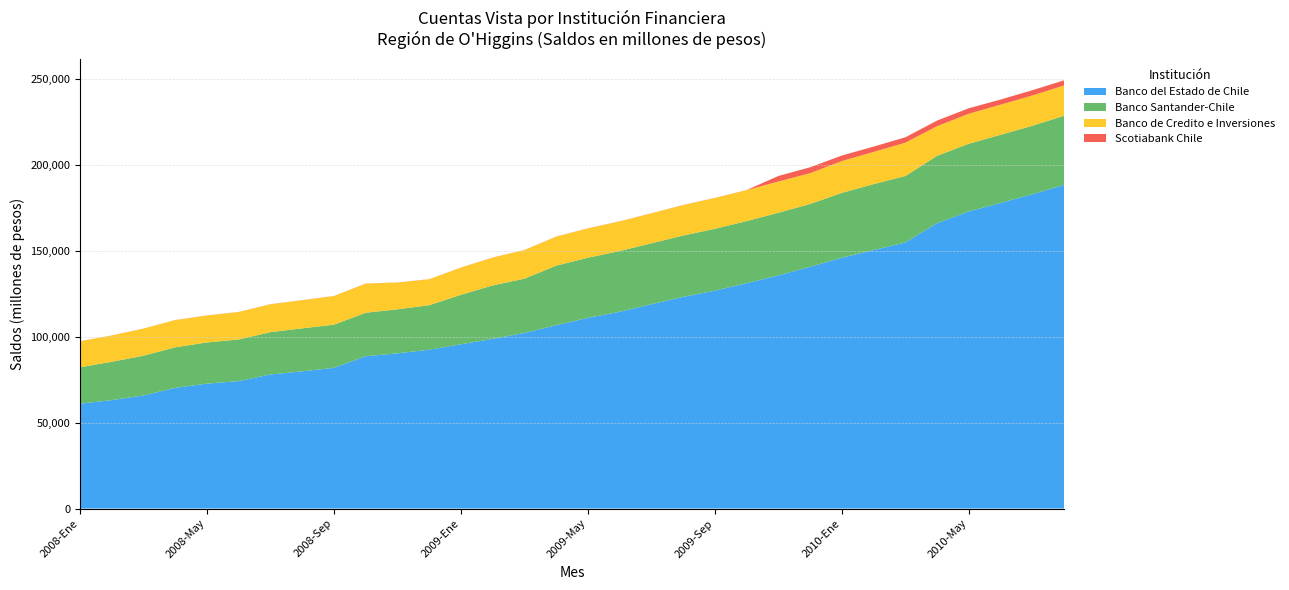

Reading right to left, list all the values displayed in this chart.

Banco del Estado de Chile: 188408	183022	177897	173006	166163	154941	150479	146013	140747	135734	131214	126878	123226	118977	114542	111026	106743	102234	98788	95643	92484	90370	88693	81918	79897	78077	74182	72733	70276	65863	63136	61040
Banco Santander-Chile: 40262	39814	39694	39391	39204	38652	38402	37781	36585	36469	36137	35992	35716	35458	35370	35015	34654	31604	31115	28808	25898	25621	25310	25142	25003	24627	24254	23980	23592	23114	22335	21181
Banco de Credito e Inversiones: 17653	17629	17539	17465	17250	19419	18739	18528	17921	18181	18011	17927	17723	17411	17246	17037	16883	16632	16188	15809	15068	15572	16948	16639	16383	16215	15965	15670	15843	15761	15269	15167
Scotiabank Chile: 2978	3082	2980	3187	3261	3121	3096	3207	3428	3233	66	69	68	68	68	67	64	63	63	63	63	63	63	63	64	64	65	62	62	58	57	59